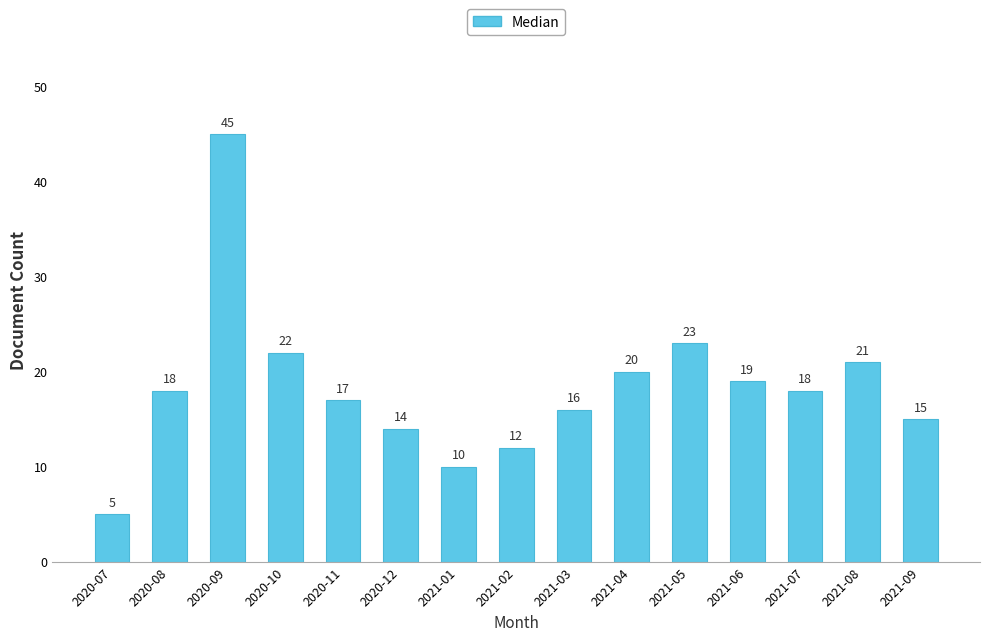

Count the number of data series in this chart.

1